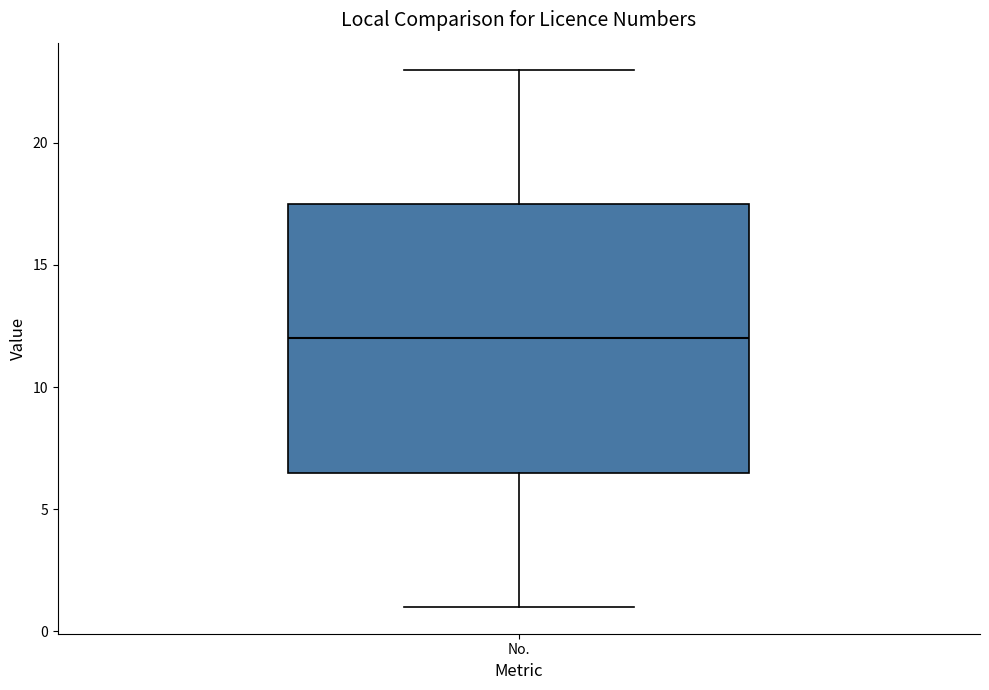

Read this box plot against the y-axis: the position of the median line, the range covered by the box, and the ends of both whiskers. The values are not printed on the chart, so give them approximately, as read against the axis.

median 12.0, box 6.5 to 17.5, whiskers 1.0 to 23.0